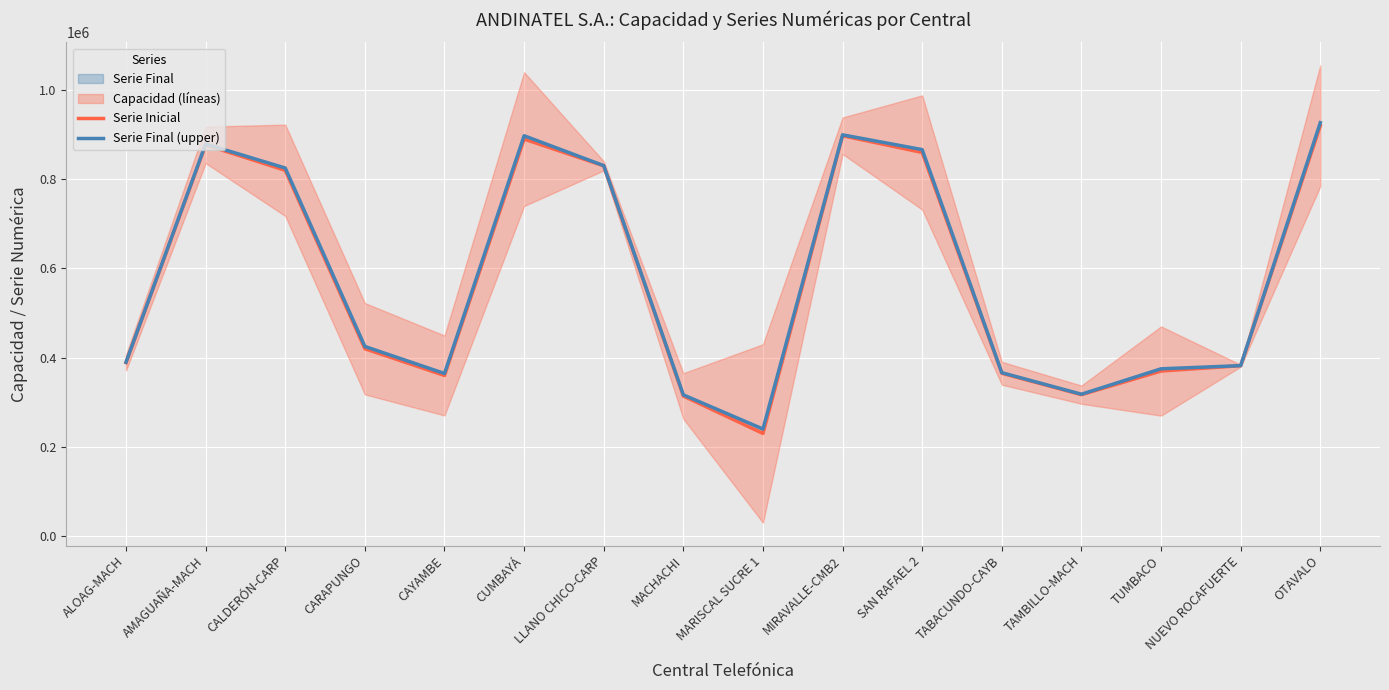

What is the total value across all series at ALOAG-MACH?

778895